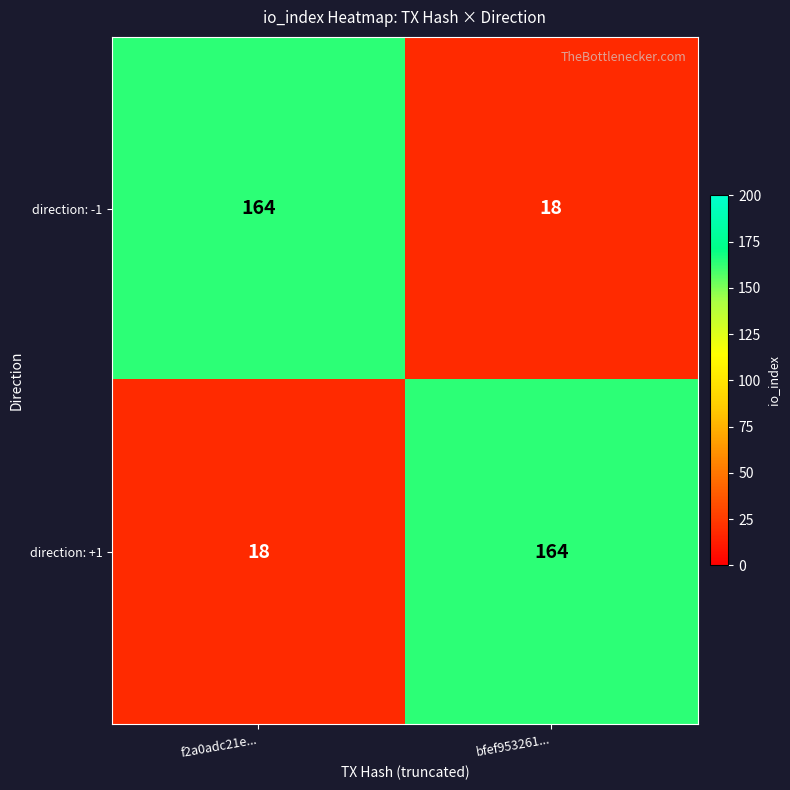

At bfef953261..., list the series in order from smallest to largest.

direction: -1, direction: +1